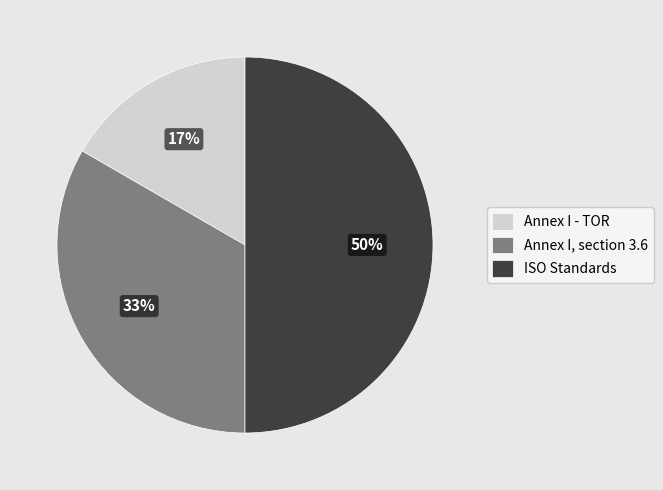

Does Annex I, section 3.6 account for over 50% of the chart?

No